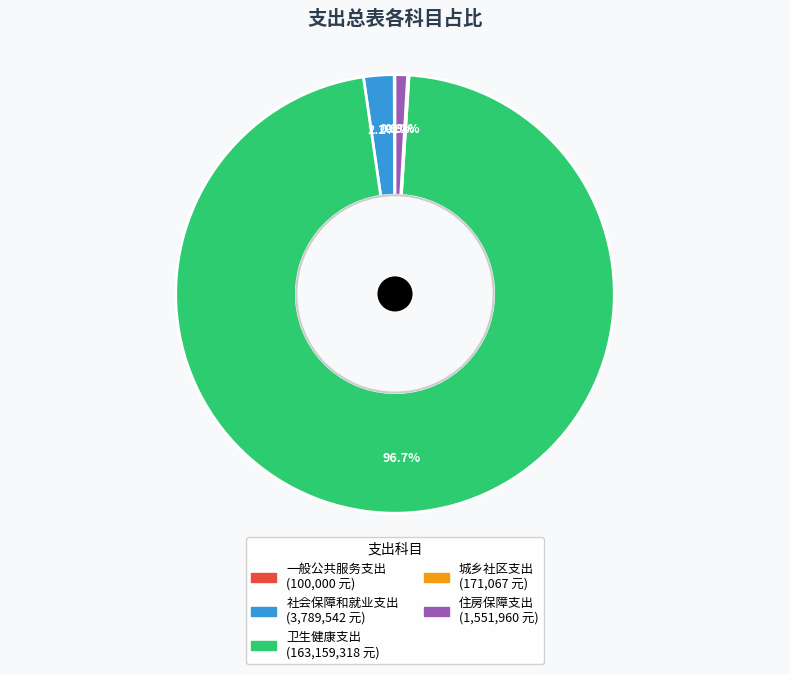

To the nearest percent, what is the average slice percentage?

20%